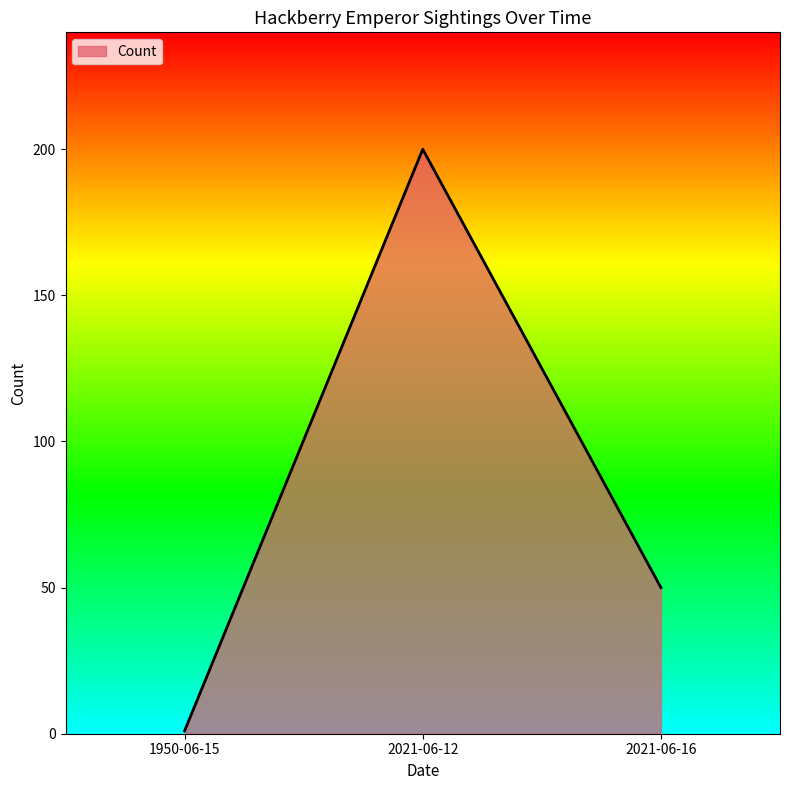

Which category has the highest value across all series?

2021-06-12